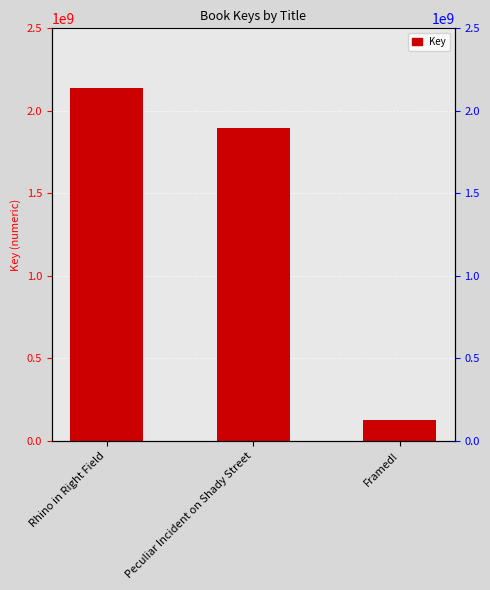

How many bars are there in total?

3